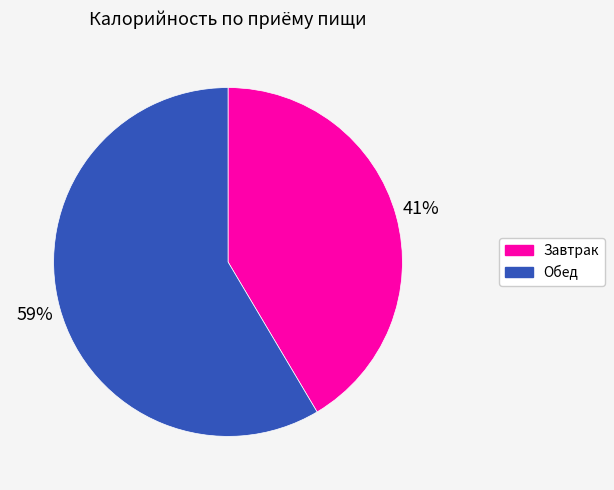

Is there any slice that represents more than half of the pie?

Yes